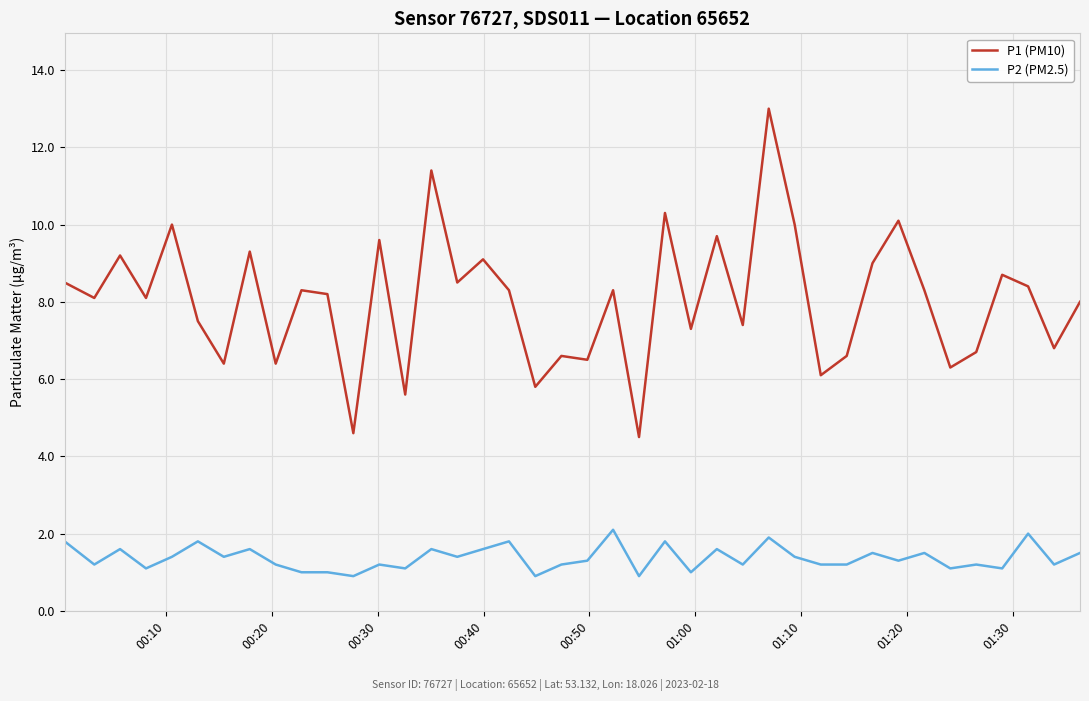

What is the average value of the P1 (PM10) series?

8.0